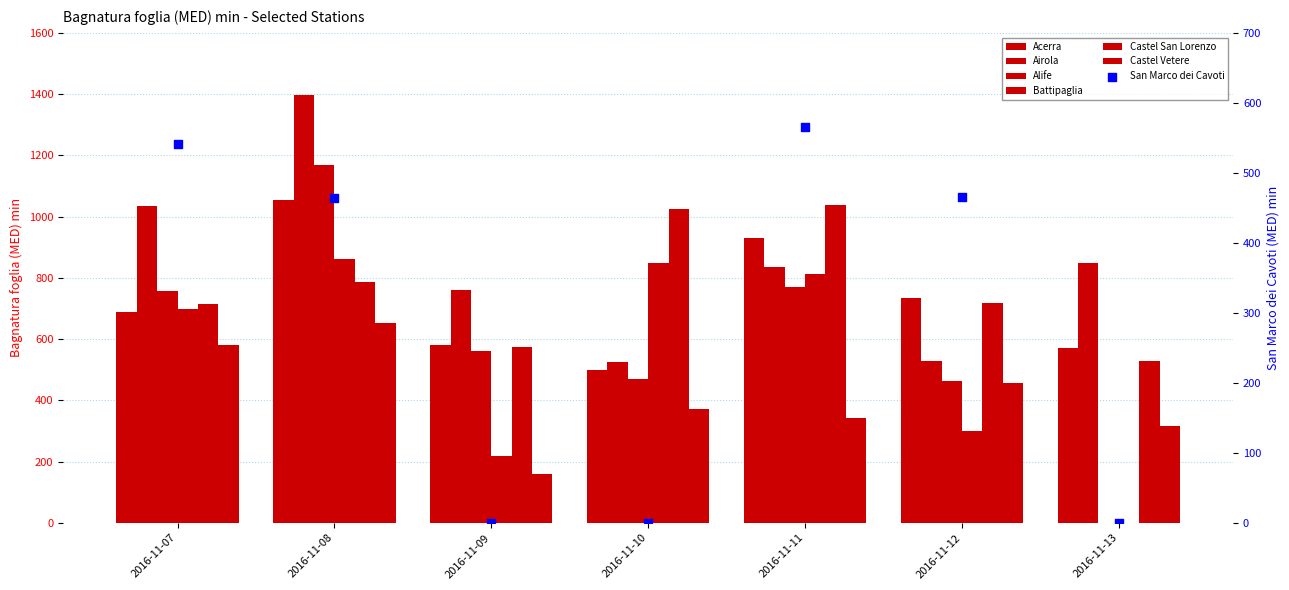

At how many categories does at least one series exceed 791?

5